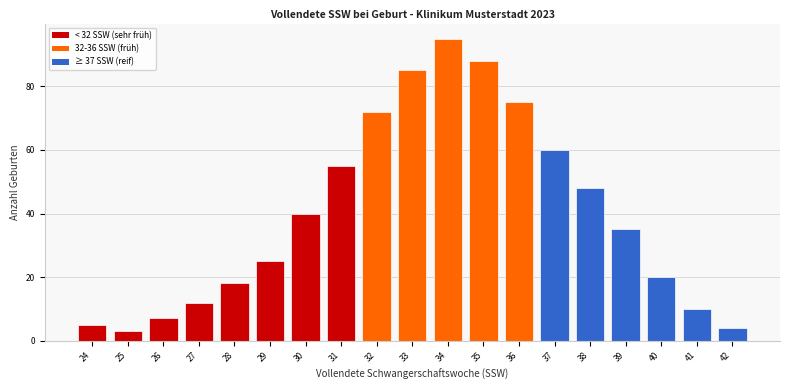

Reading left to right, list all the values displayed in this chart.

5	3	7	12	18	25	40	55	72	85	95	88	75	60	48	35	20	10	4